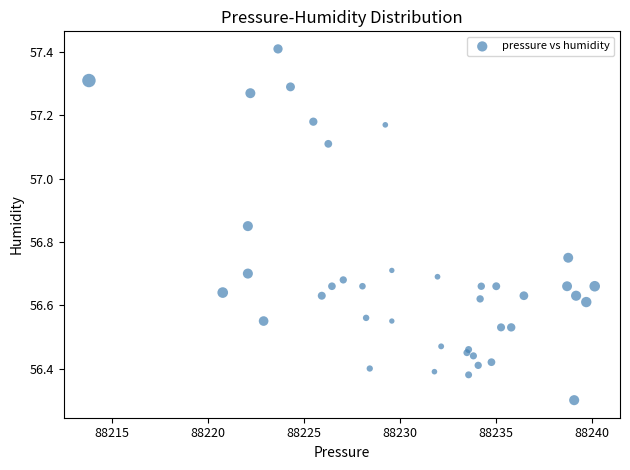

What Y value in the scatter plot is closest to 56?

56.3